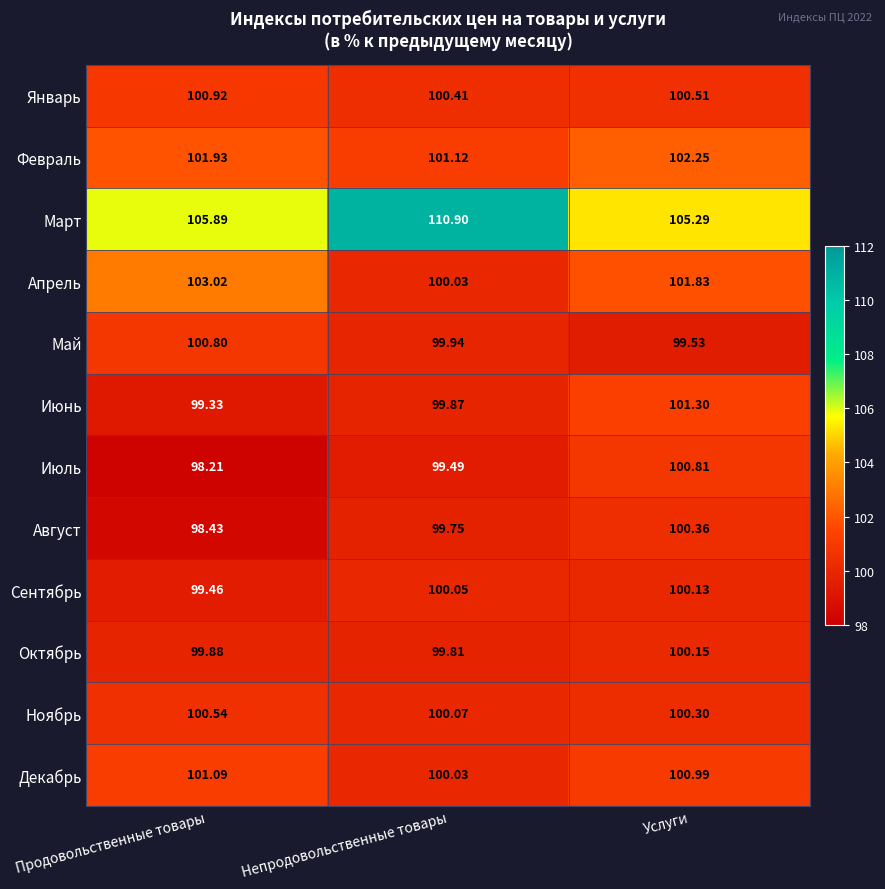

Which category has the highest value in the Апрель series?

Продовольственные товары